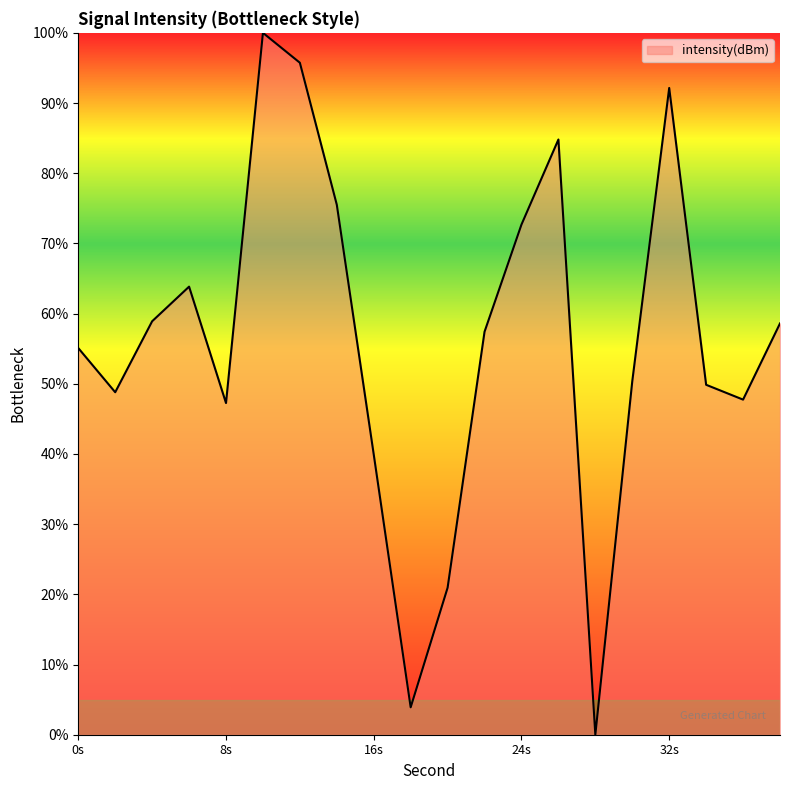

How many values are below 57?

10